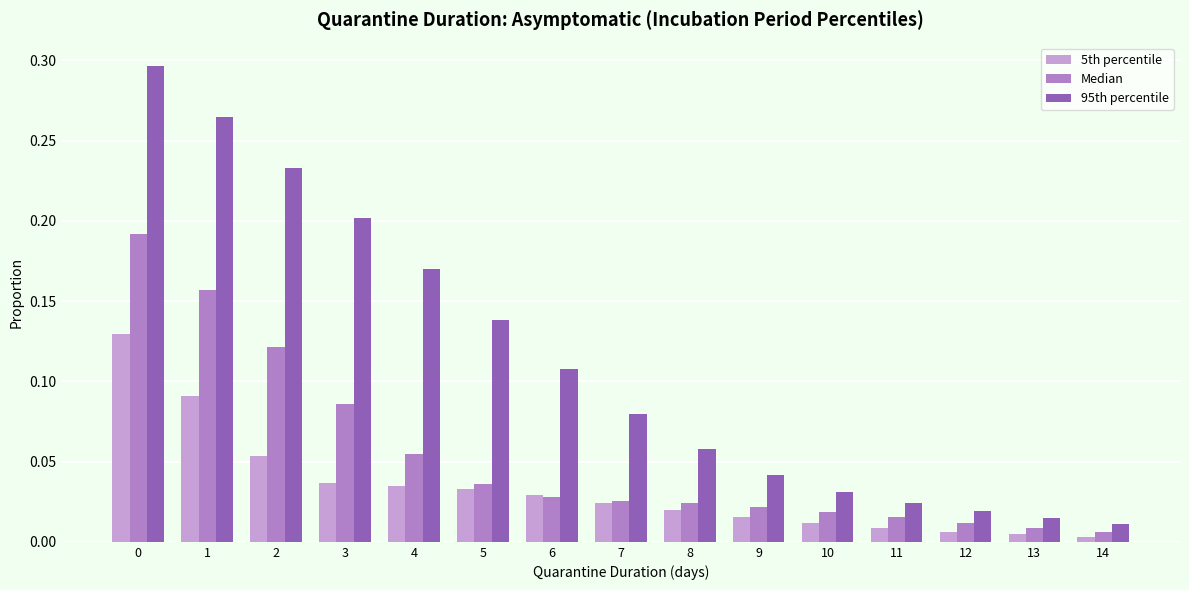

List the series in order of their peak value, lowest first.

5th percentile, Median, 95th percentile